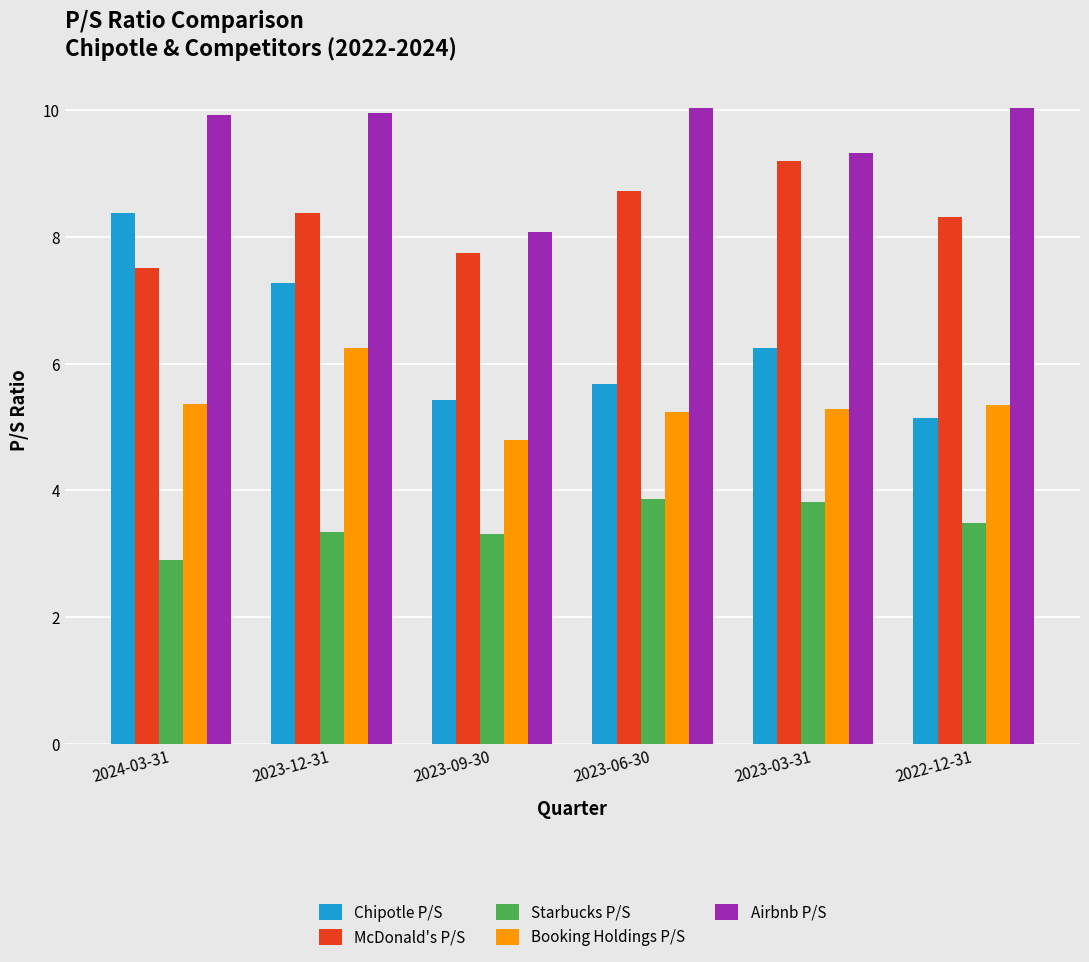

What is the total value across all series at 2023-06-30?

33.5